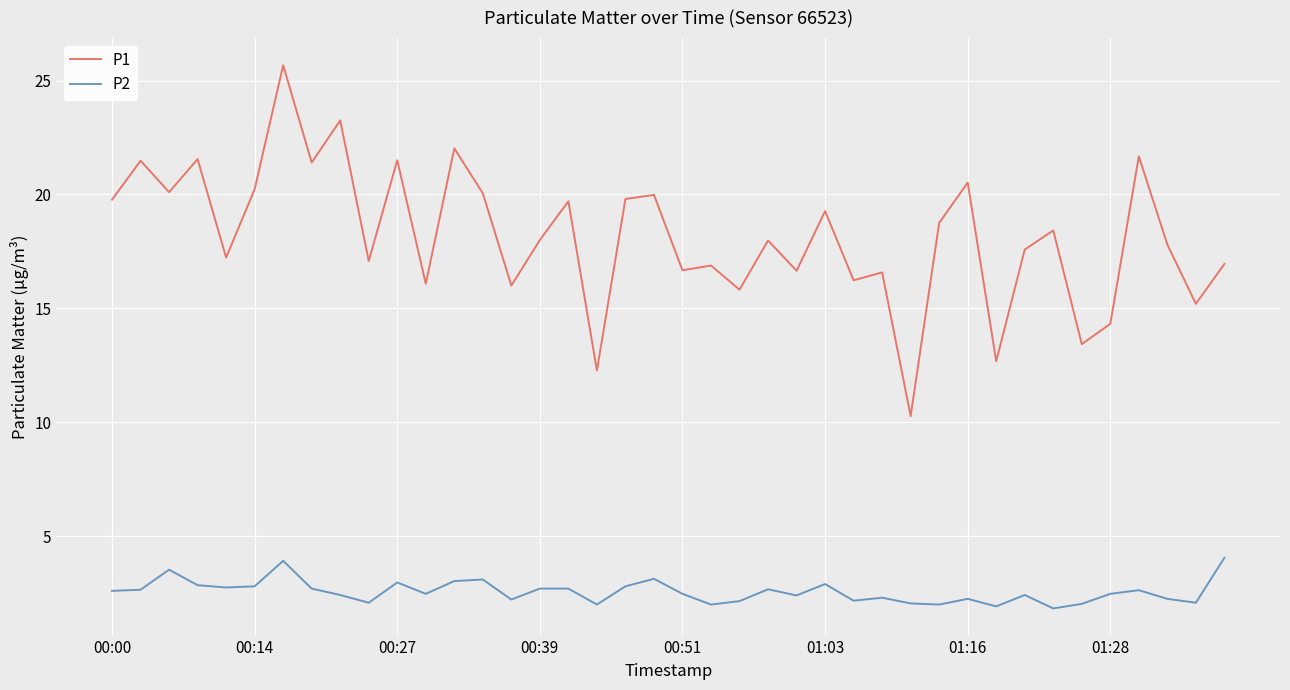

What is the difference between the second highest and second lowest values in the P1 series?

11.0